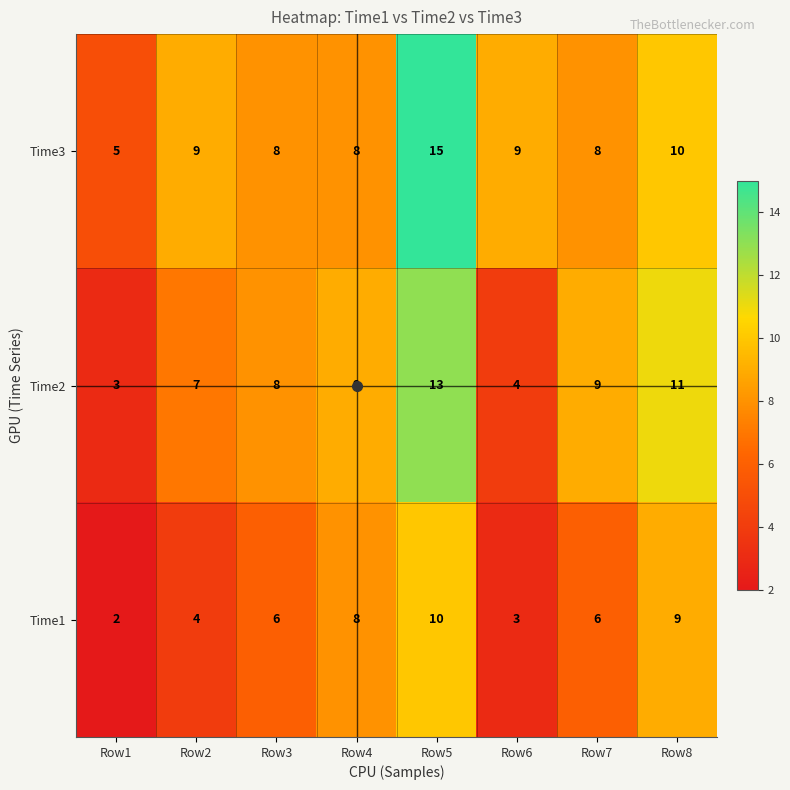

Count the Time3 values in the range 8 to 10.

6